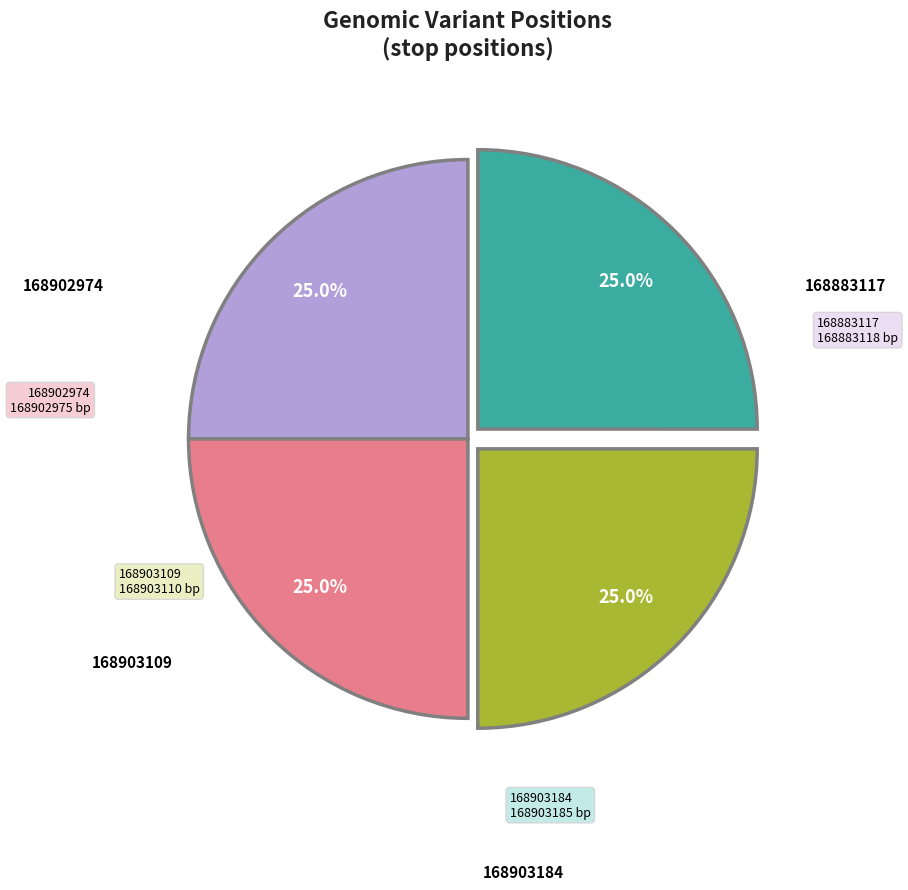

Does any single category account for the majority?

No